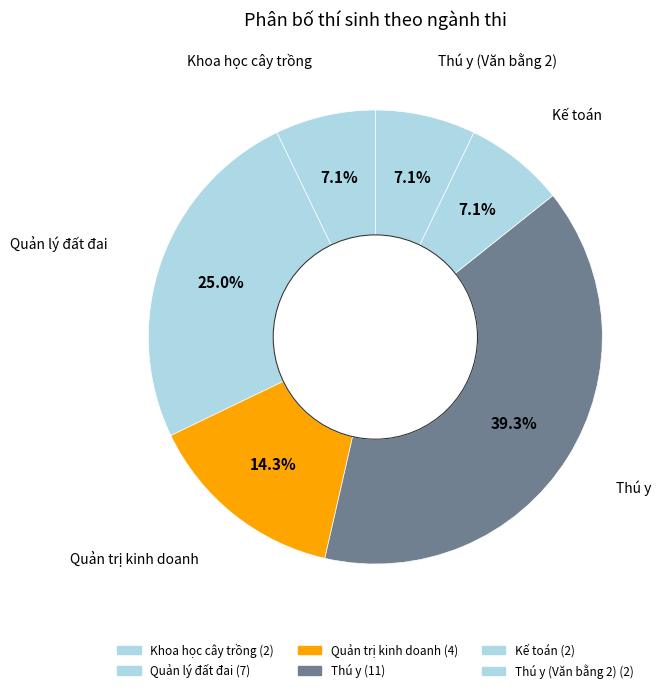

Count the number of slices in the pie.

6